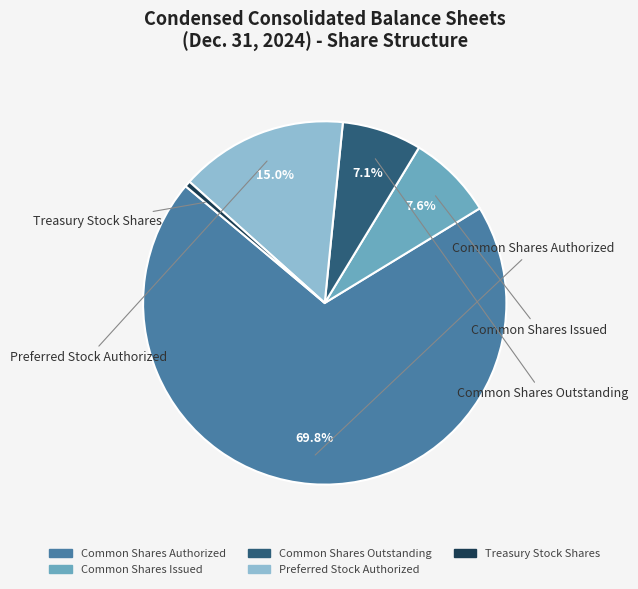

The Common Shares Authorized slice represents 70% of the pie. True or false?

True